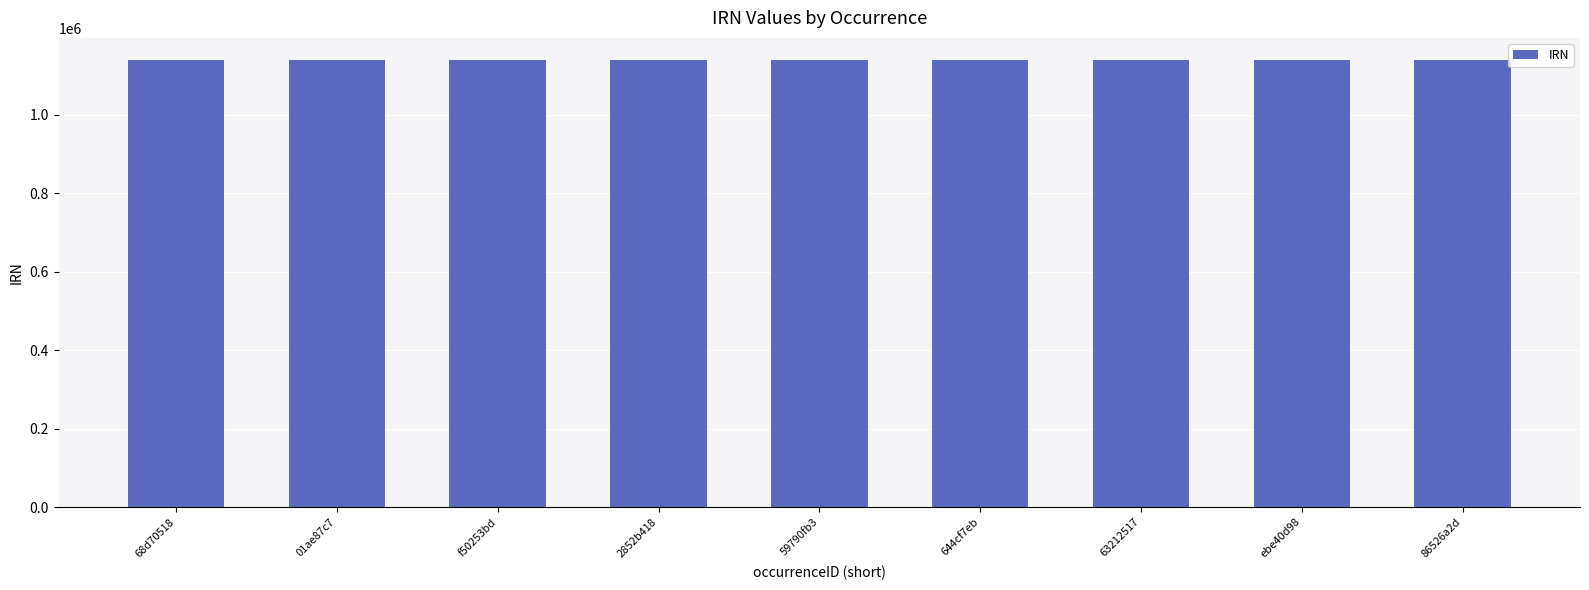

Approximately how many times larger is the value at ebe40d98 compared to 01ae87c7?

1.0